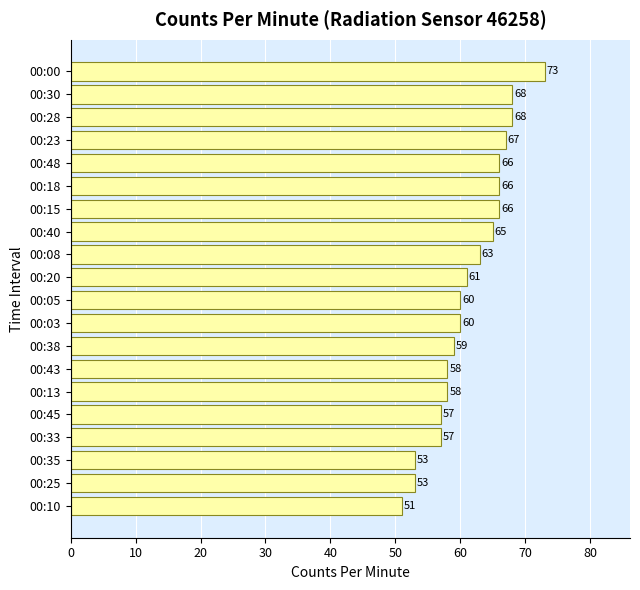

What is the difference between the second highest and minimum values?

17